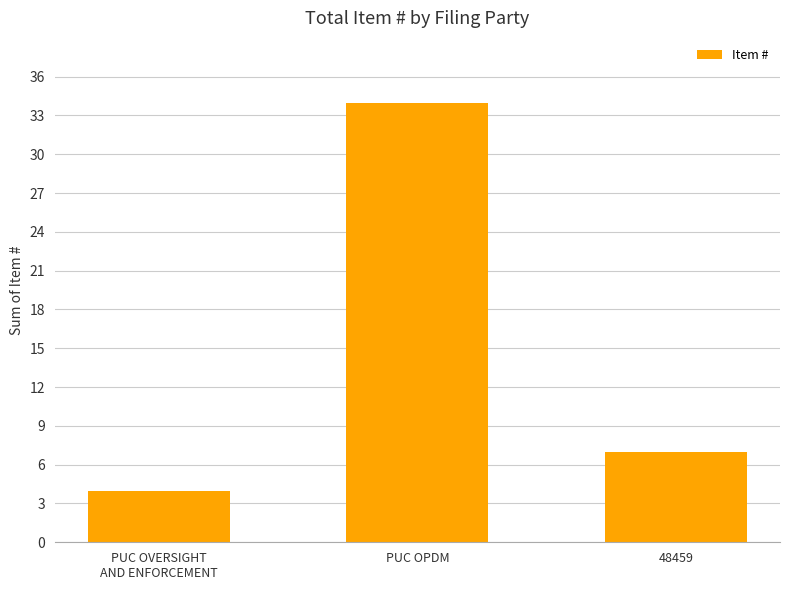

Which category has the highest value across all series?

PUC OPDM